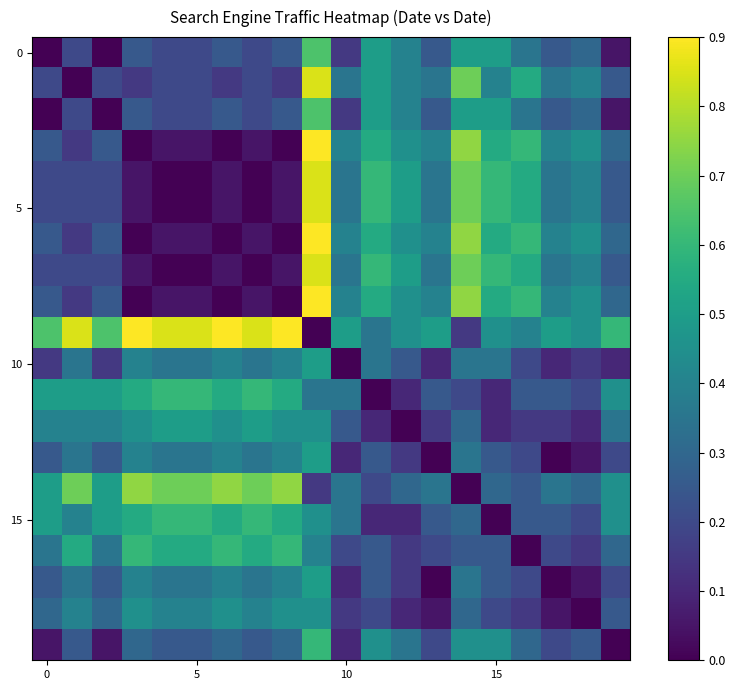

At which category is the sum across all series the highest?

9